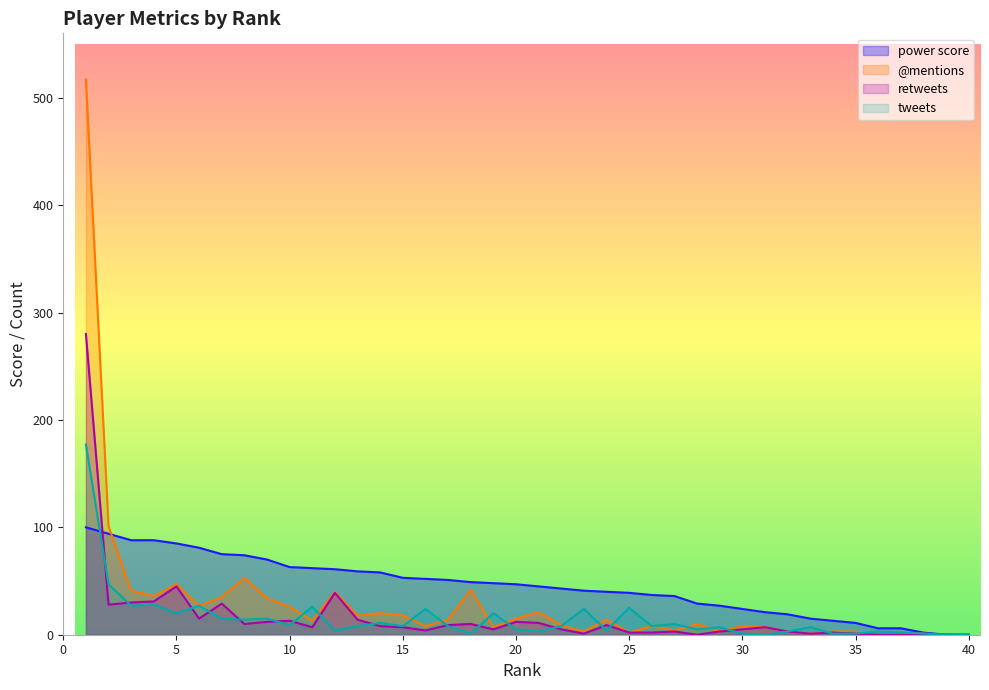

True or false: retweets has a value of 3 at 27.

True